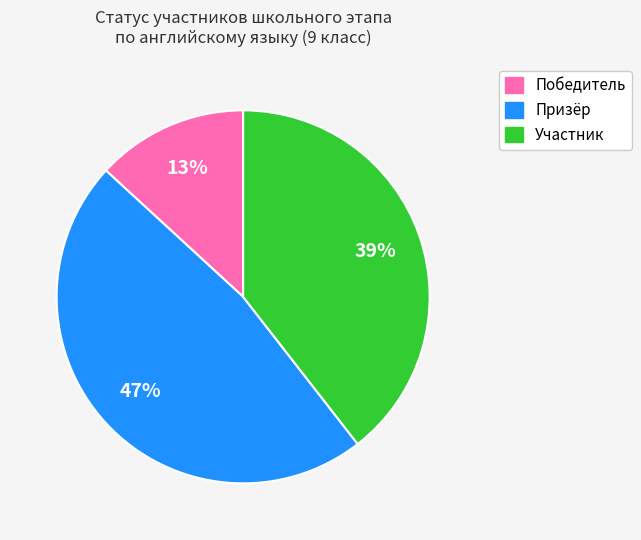

How many segments does this pie chart have?

3